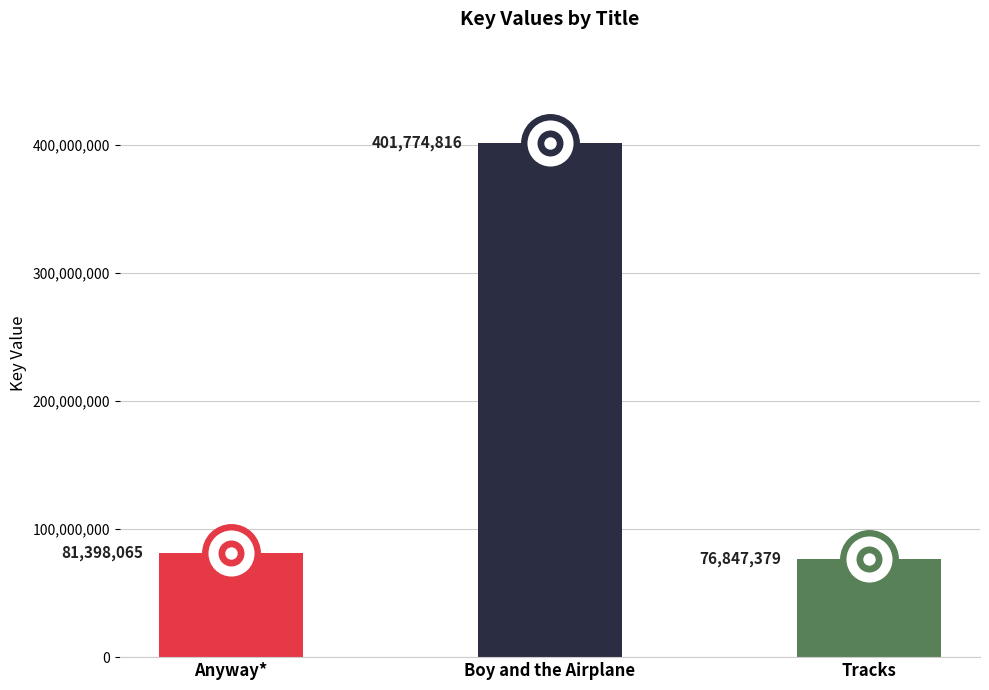

What is the change in value from Boy and the Airplane to Tracks?

-324927437